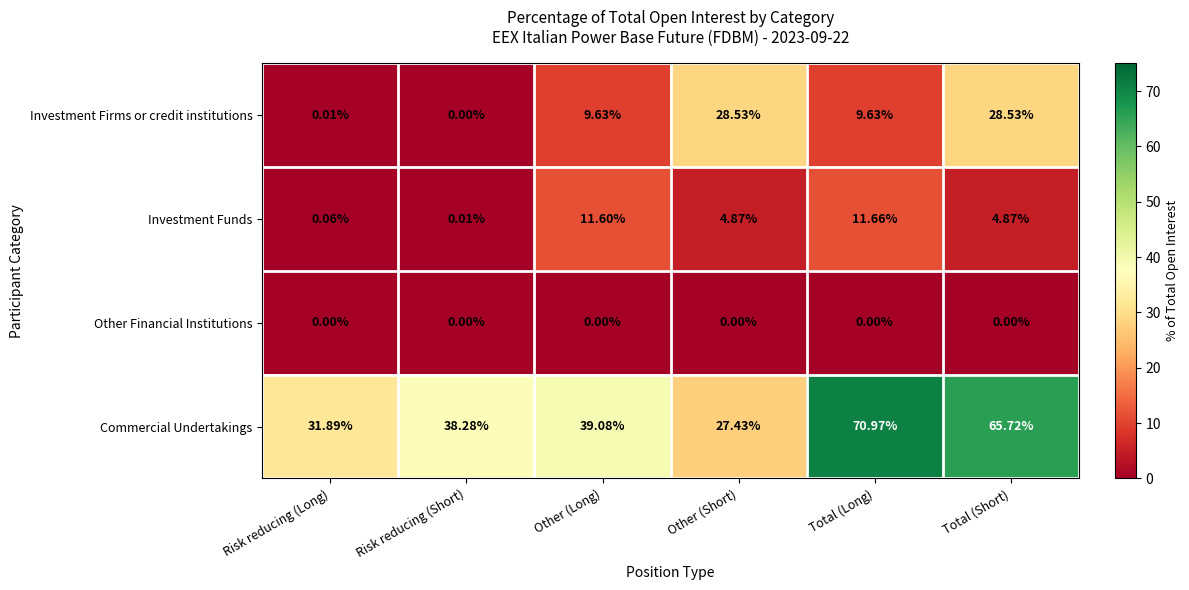

Where does the Commercial Undertakings series first go above 39?

Other (Long)